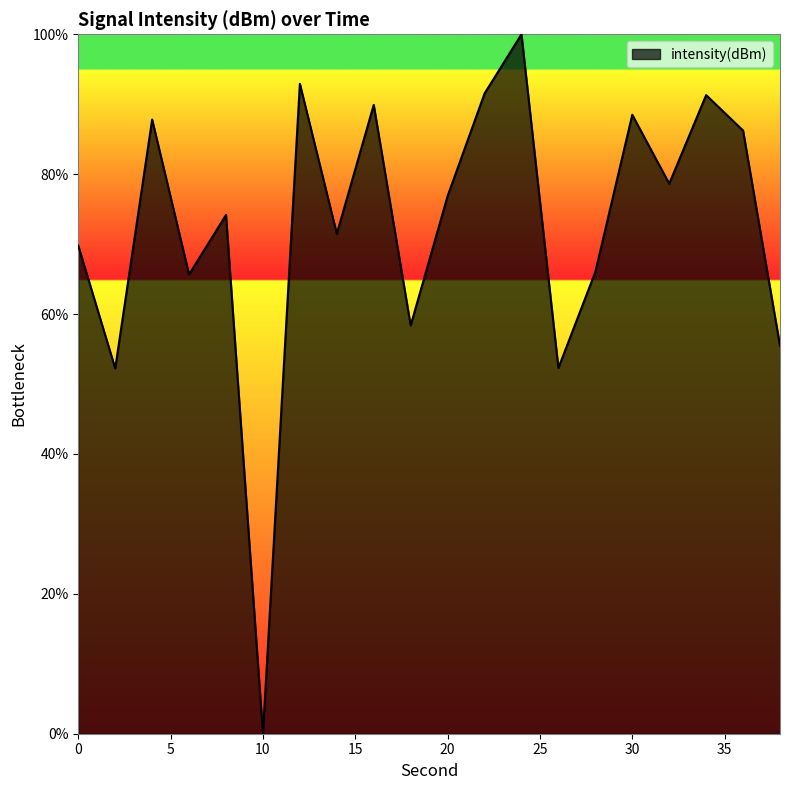

What is the difference between the maximum and minimum values?

100.0